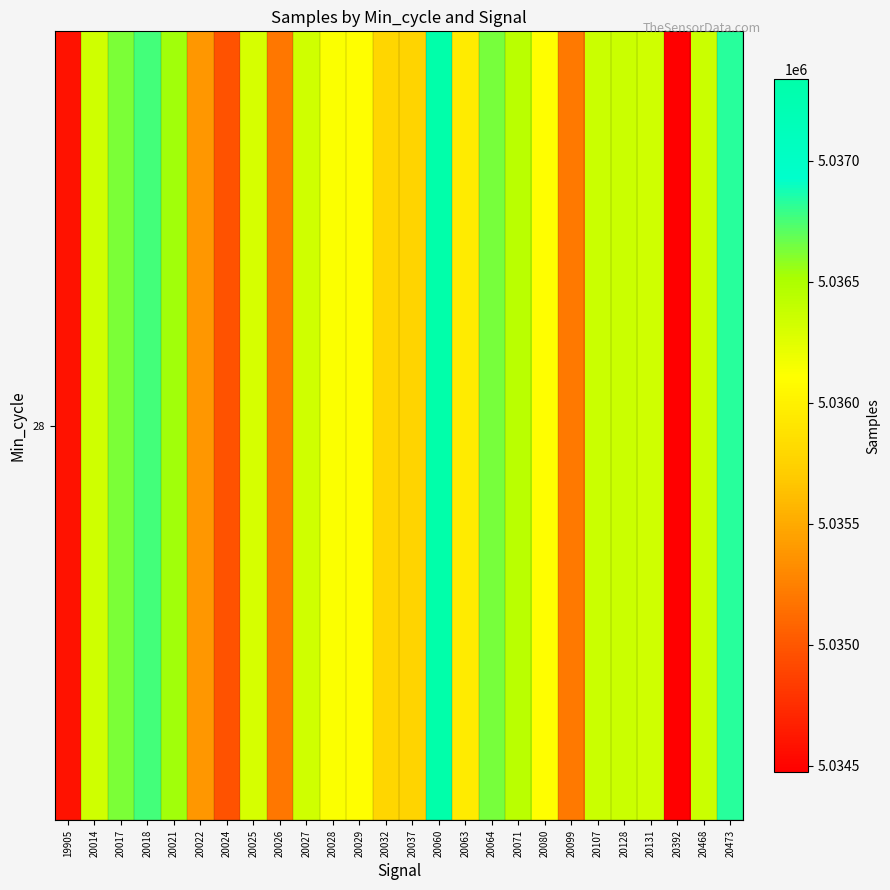

Count the number of values greater than 5036338.

11